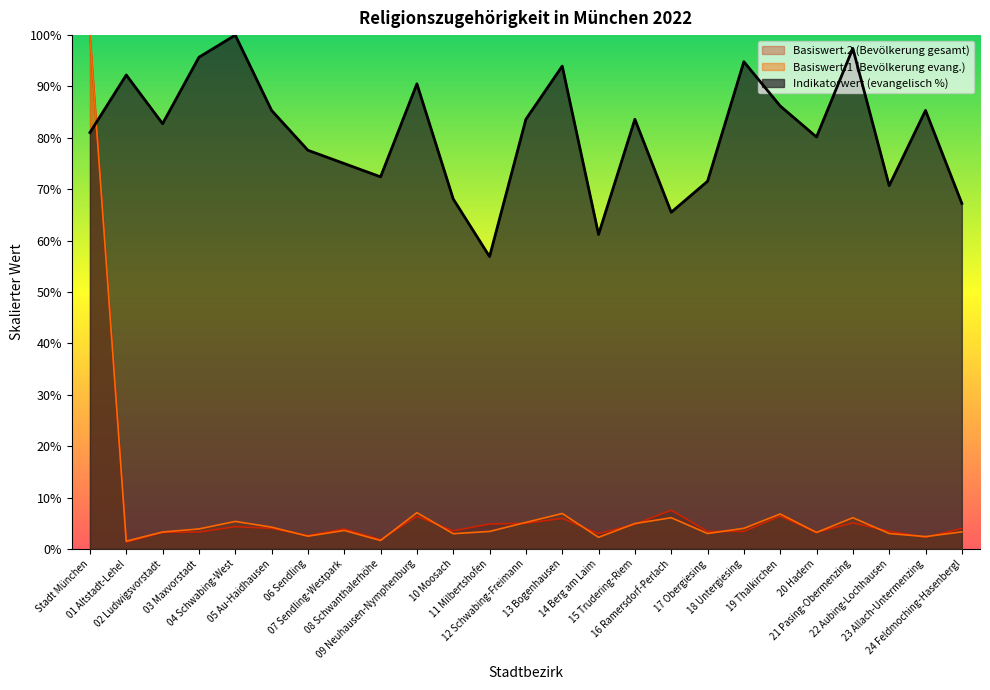

What is the difference between the maximum and second lowest values in the evangelisch series?

38.8